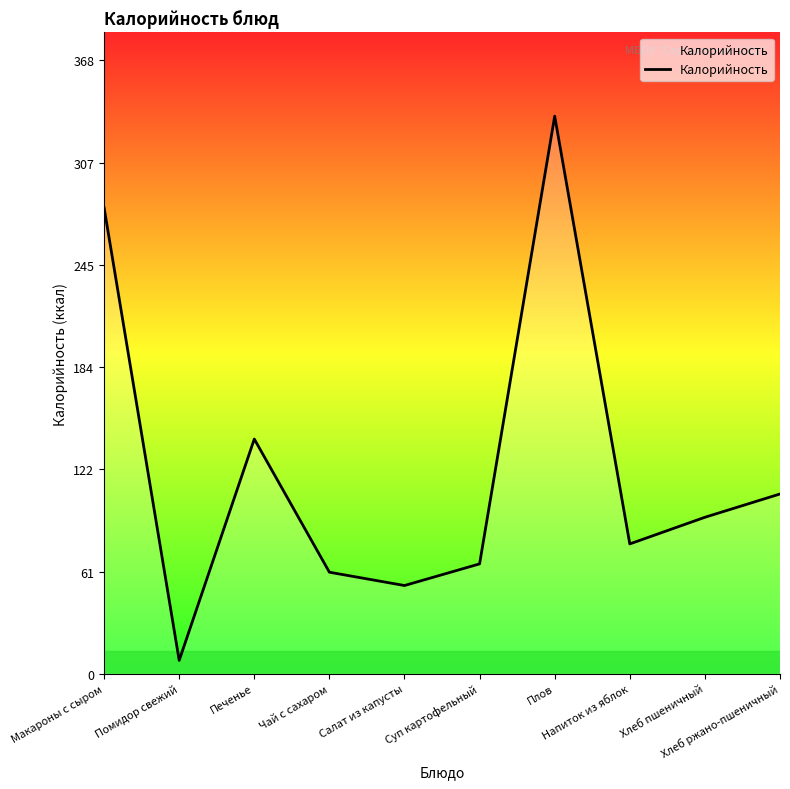

What position from the right is Плов?

4